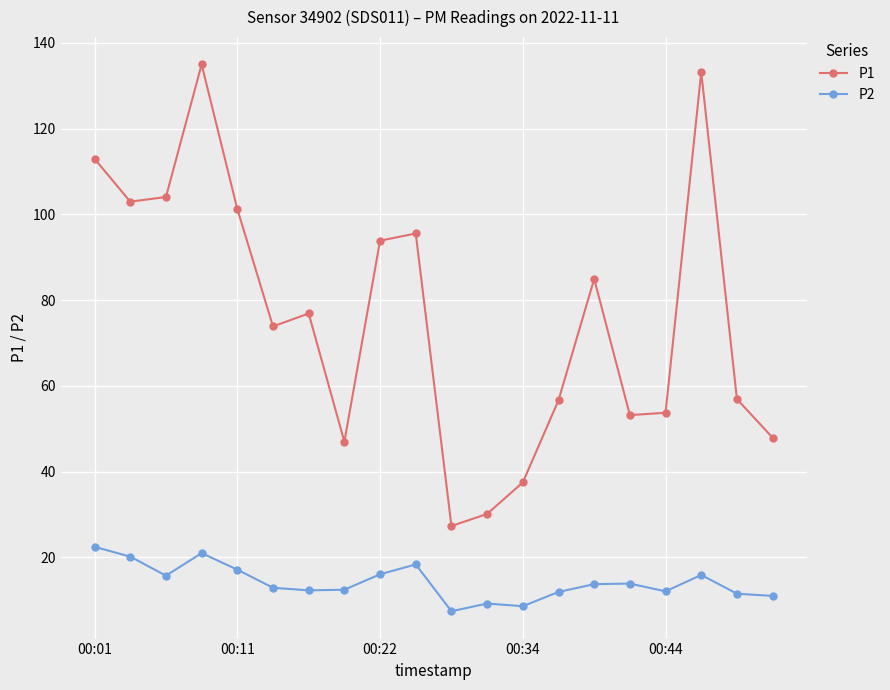

List the series in order of their peak value, highest first.

P1, P2